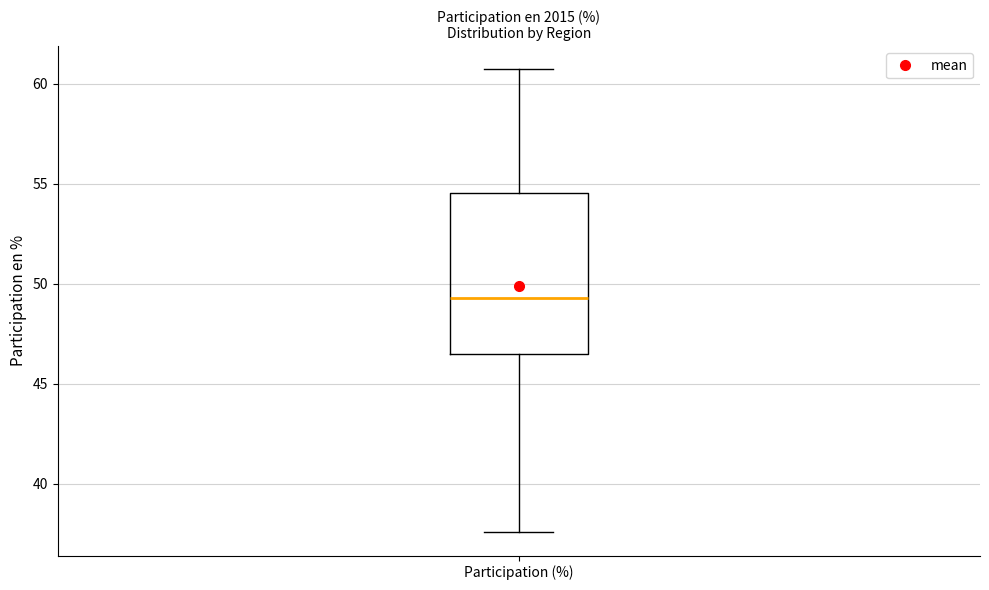

Transcribe this box plot: give where the median line is, the range the box spans, and where the two whiskers end, as read against the y-axis. The values are not printed on the chart, so give them approximately, as read against the axis.

median 49.5, box 46.5 to 54.5, whiskers 37.5 to 60.5